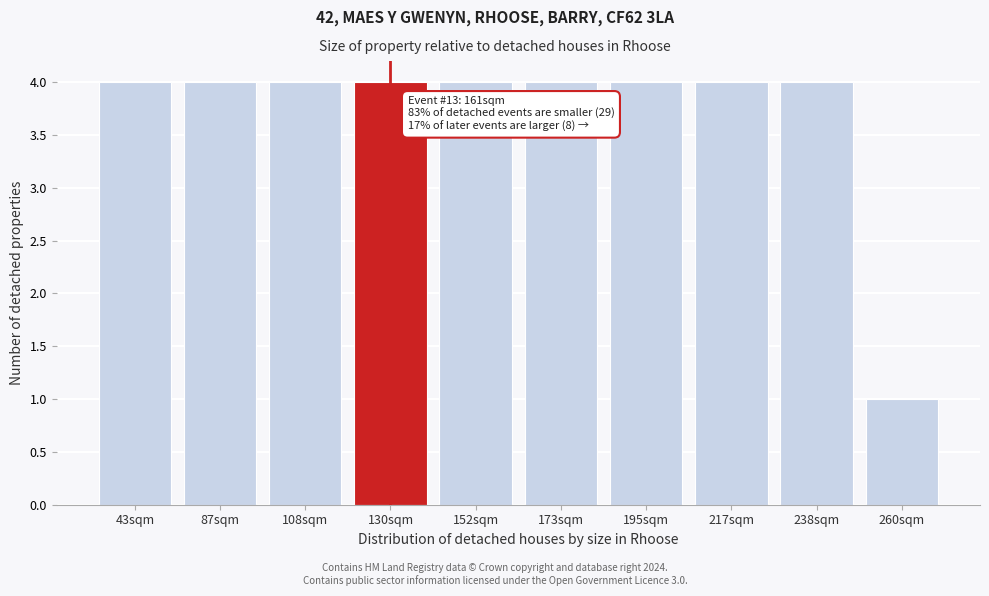

Reading left to right, what are all the values shown in this chart?

4	4	4	4	4	4	4	4	4	1